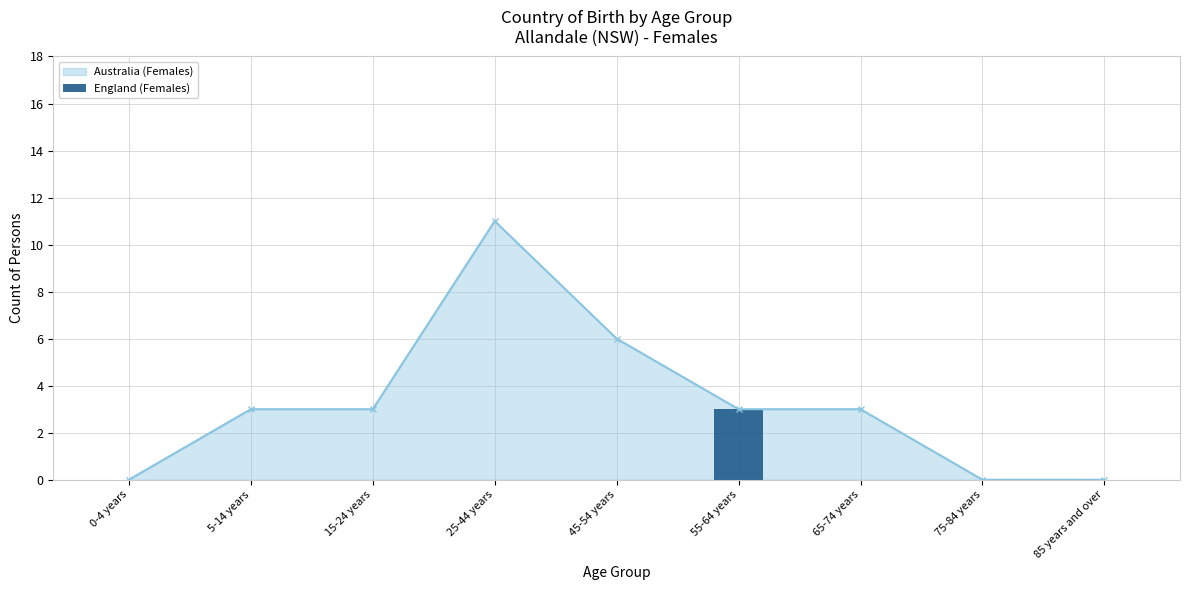

True or false: the data shows -2 at 65-74 years.

False